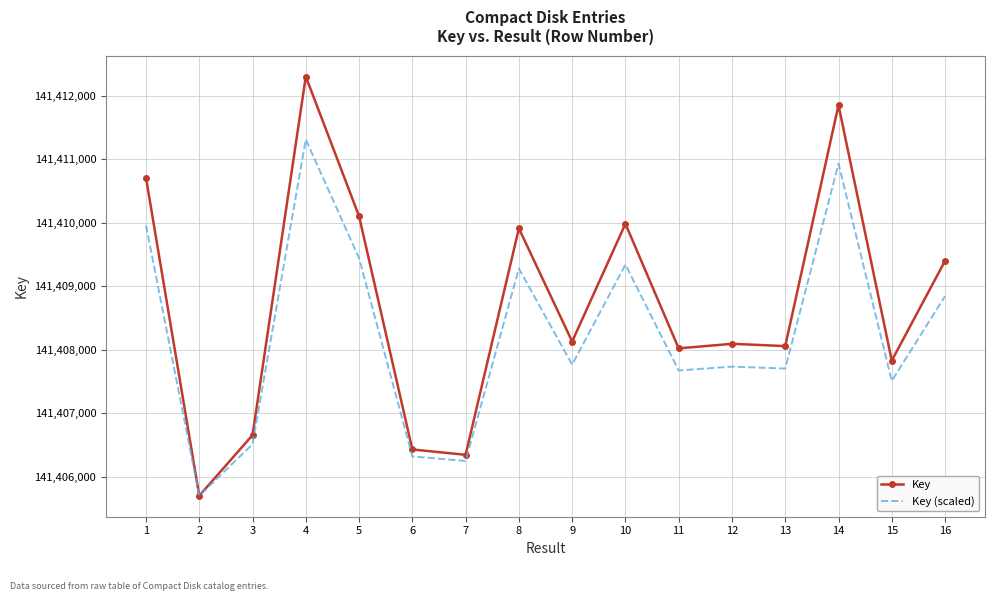

What is the maximum value for Key?

141412299.0